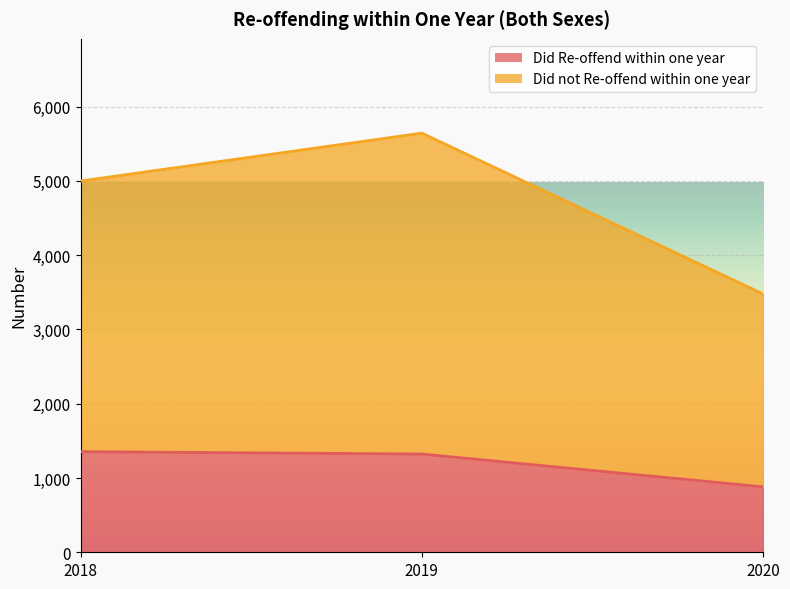

Reading left to right, list all the values displayed in this chart.

Did Re-offend within one year: 1355	1323	881
Did not Re-offend within one year: 4999	5644	3478